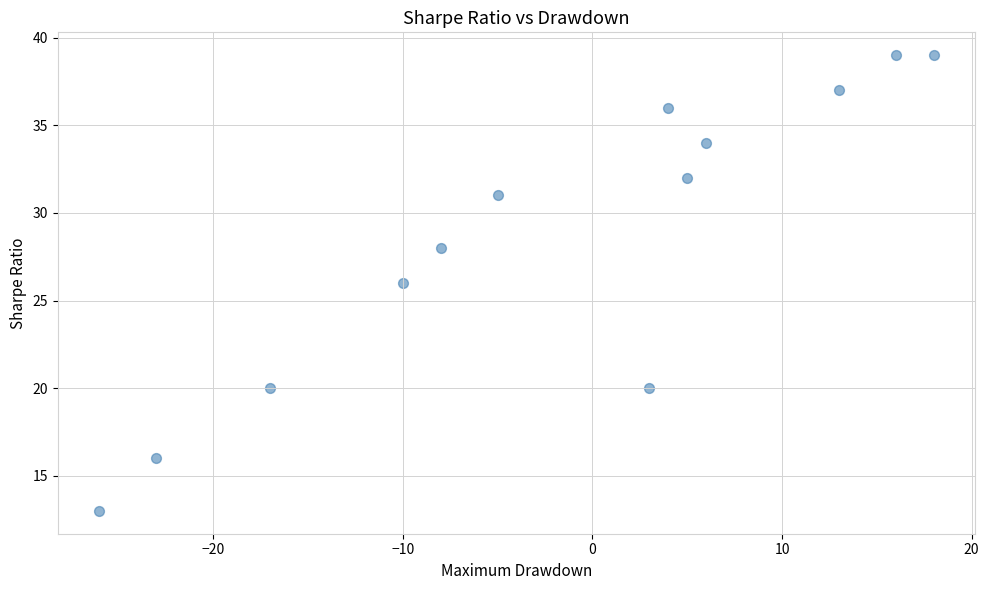

What is the range of Y values (max minus min)?

26